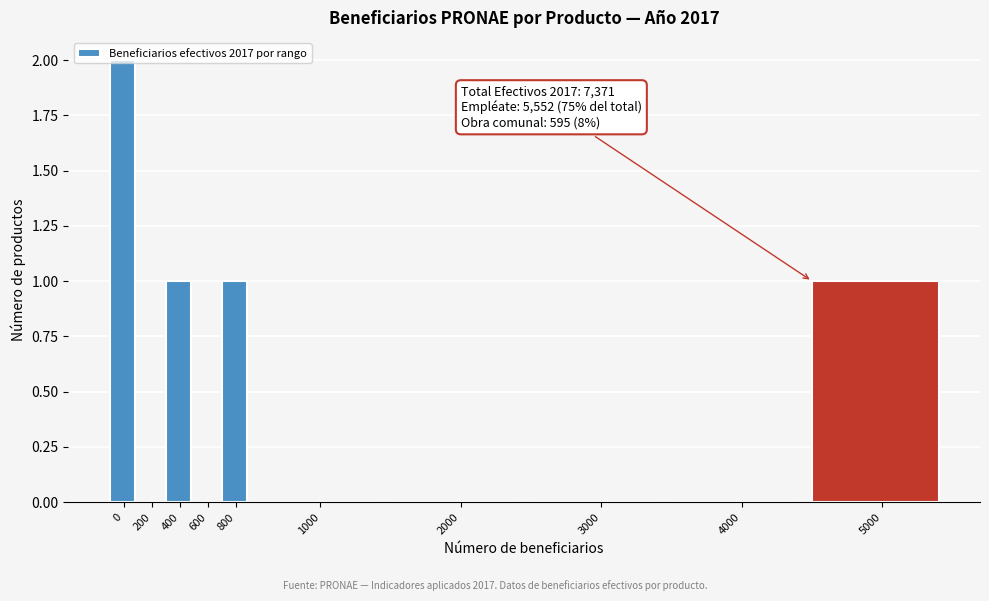

The value at 1000 is 0. True or false?

True